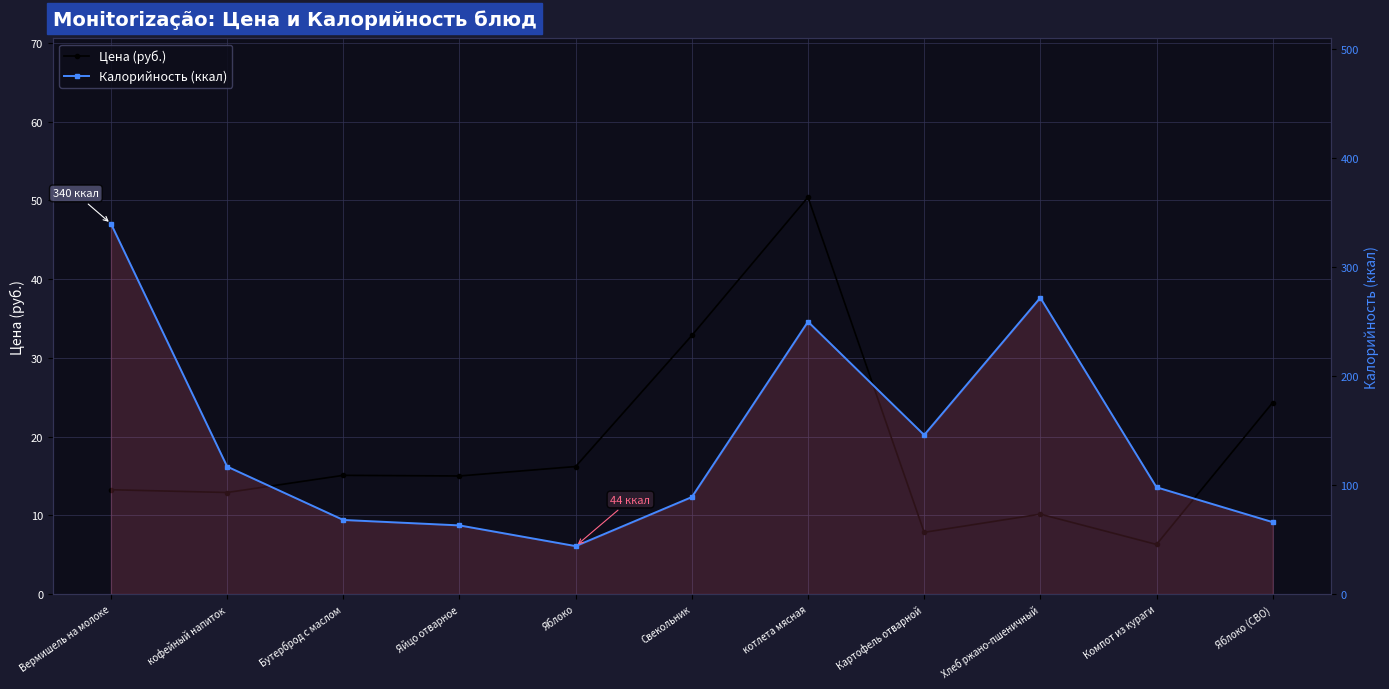

What is the difference between the second highest and second lowest values in the Калорийность (ккал) series?

209.0